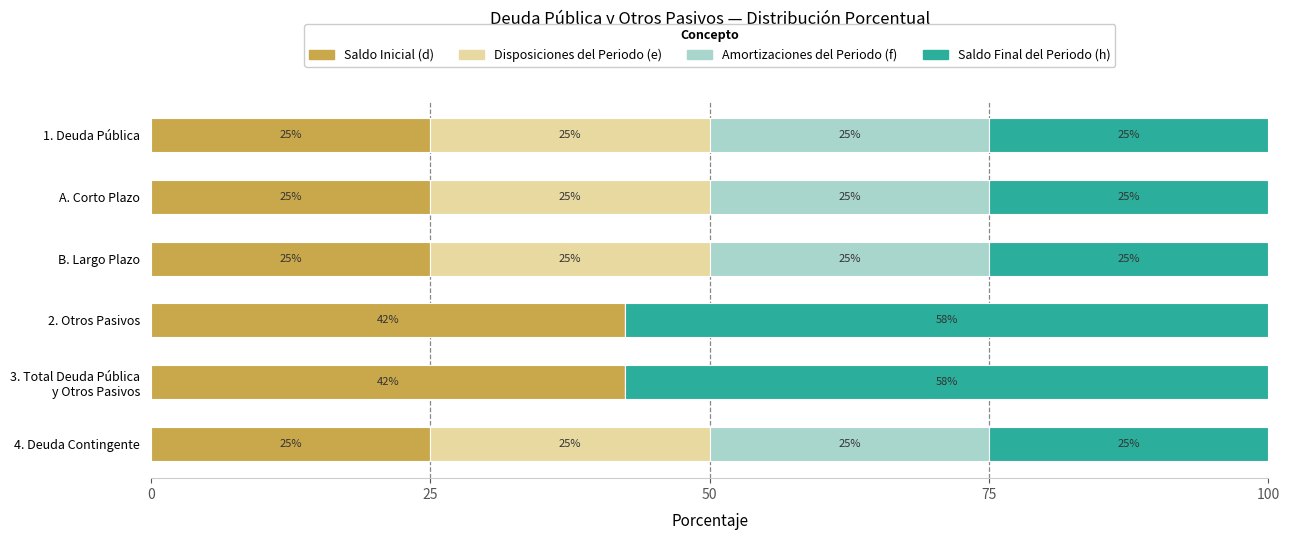

The value of Saldo Inicial (d) at 4. Deuda Contingente is 9.8. True or false?

False